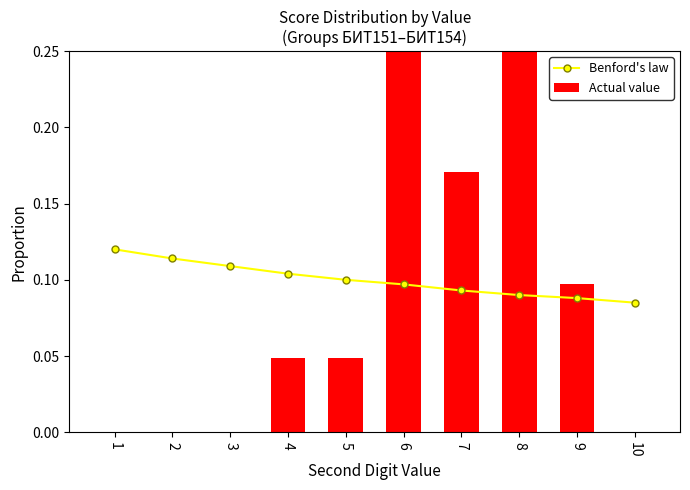

What is the maximum value for Actual value?

0.3